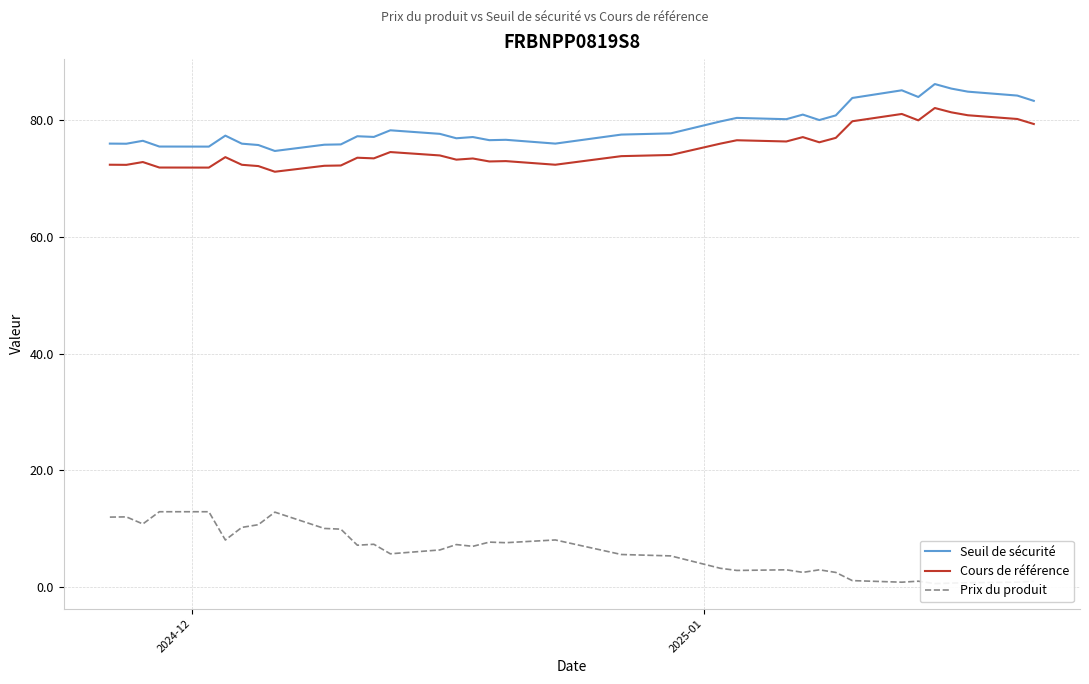

How many values in the Seuil de sécurité series are below 77?

14